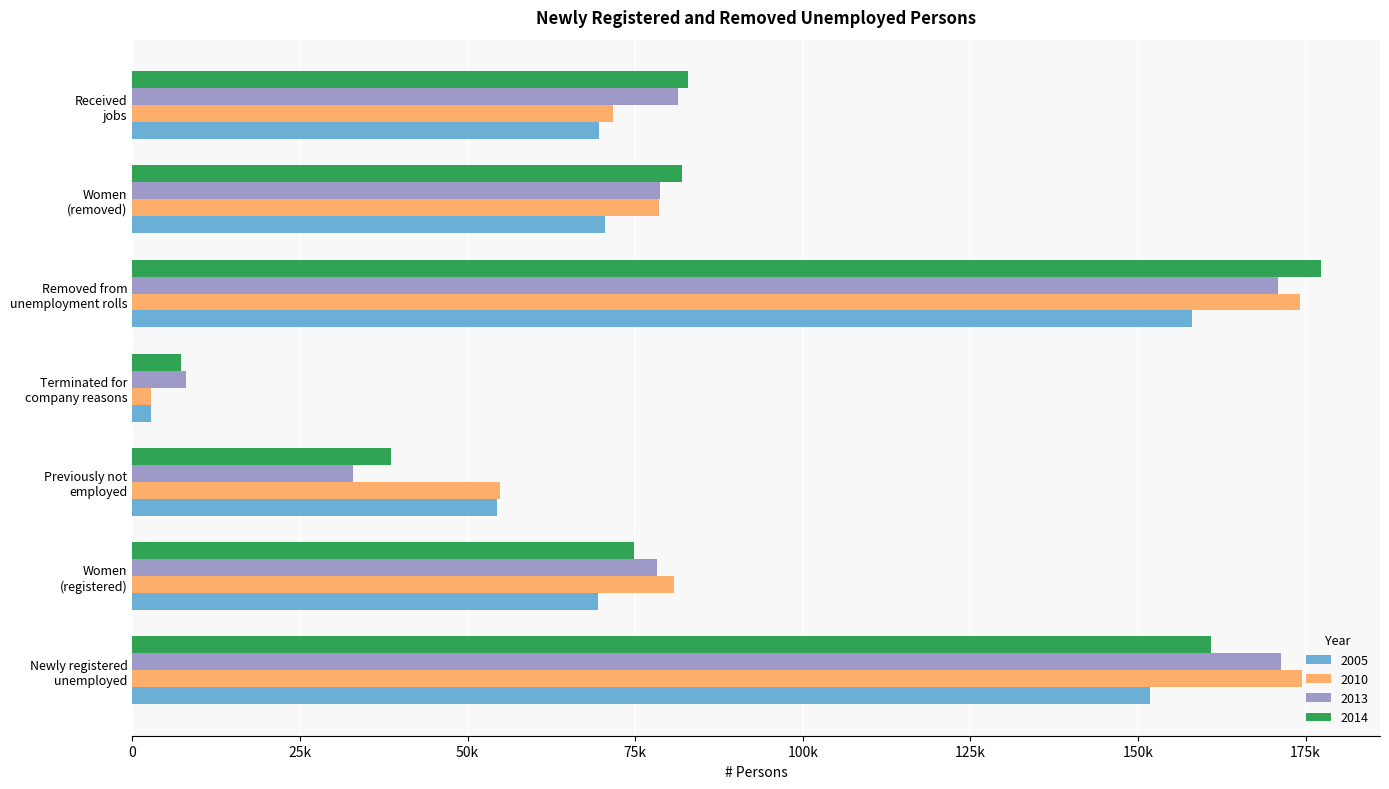

What are all the series names shown in the legend?

2005, 2010, 2013, 2014